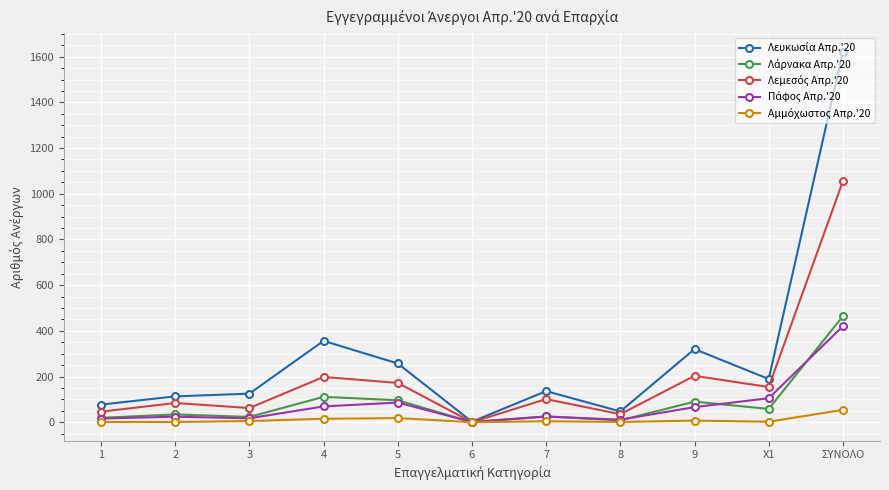

What is the total value across all series at ΣΥΝΟΛΟ?

3615